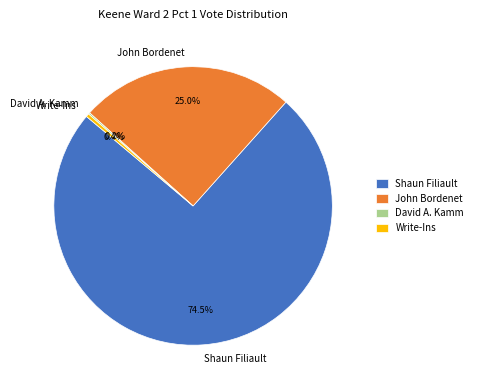

Which category accounts for the majority?

Shaun Filiault